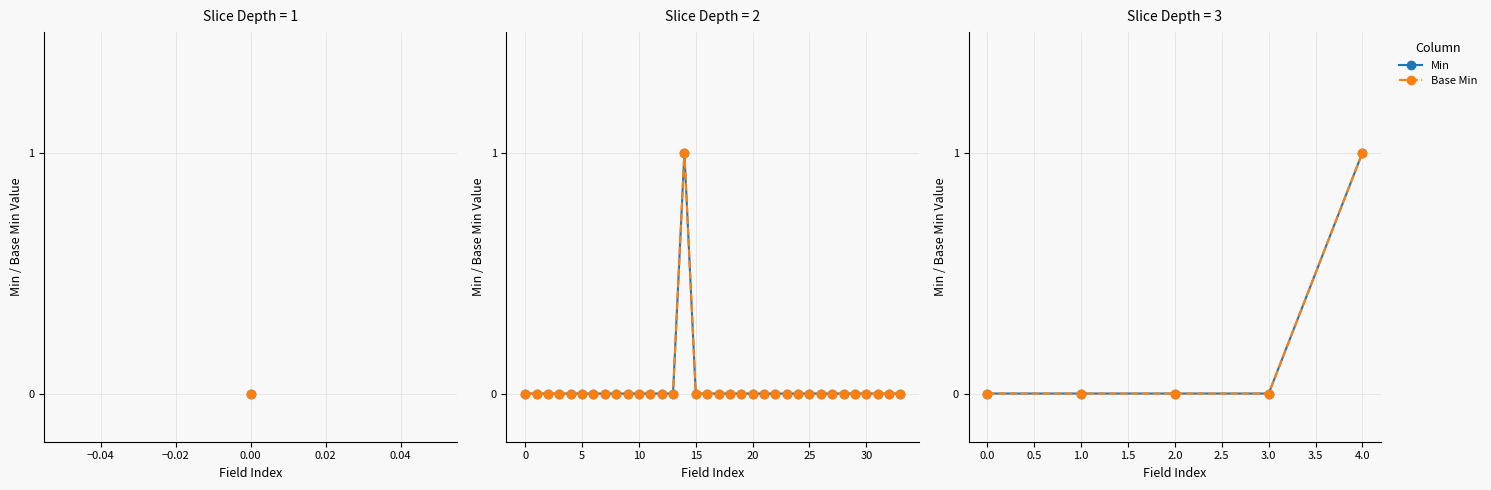

True or false: Min has more than 2 interior local peaks.

False